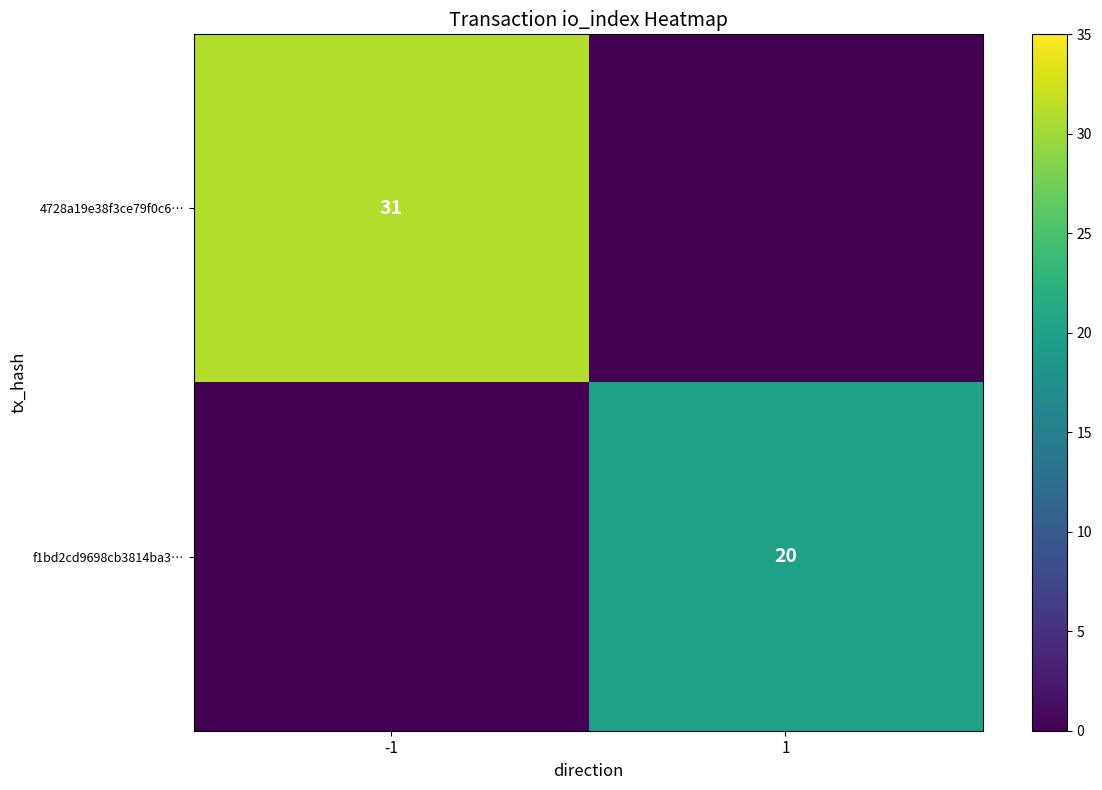

The value of 4728a19e38f3ce79f0c6… at -1 is 50. True or false?

False